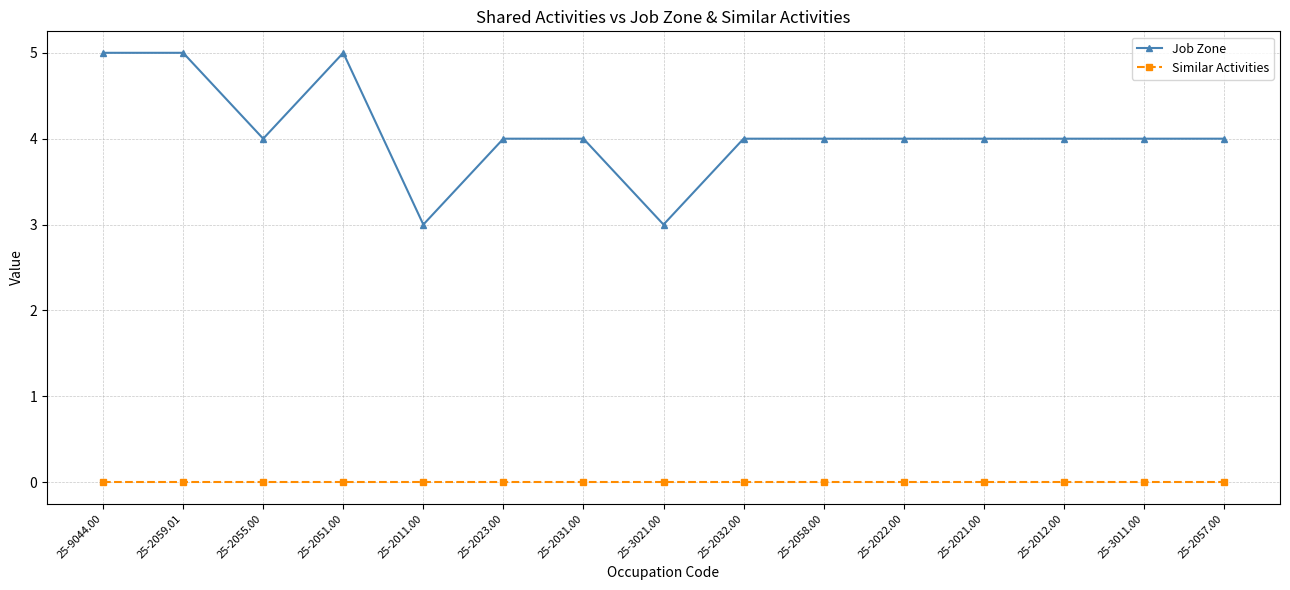

True or false: Job Zone and Similar Activities intersect in this chart.

False